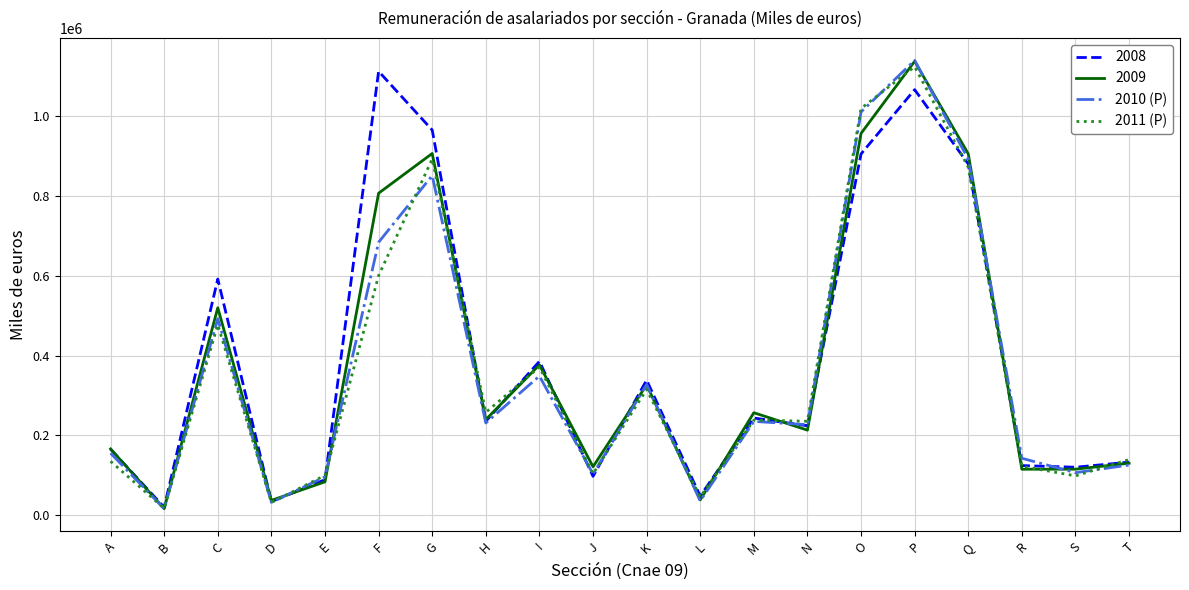

At which category does the chart reach its peak across all series?

P